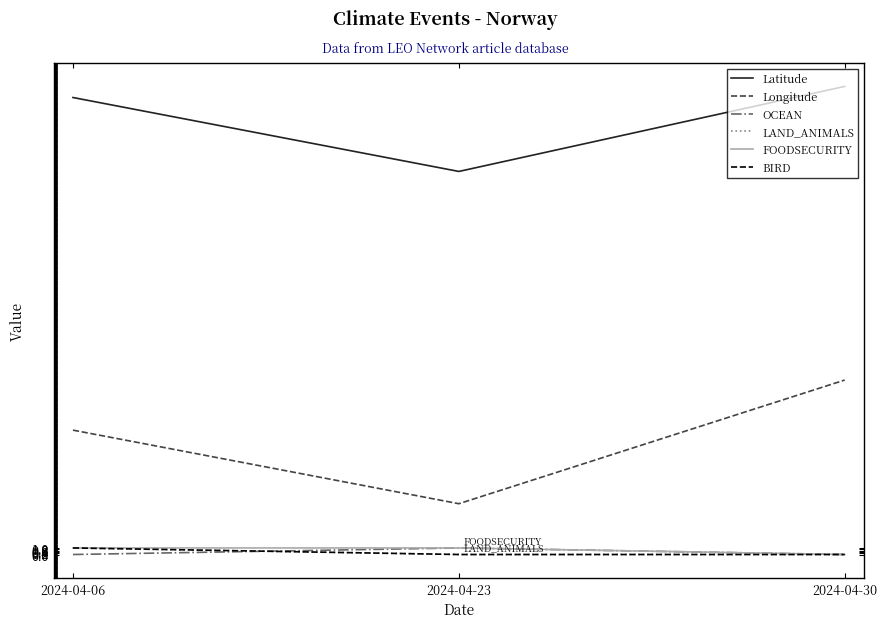

What is the difference between the highest and lowest values at 2024-04-06?

69.6